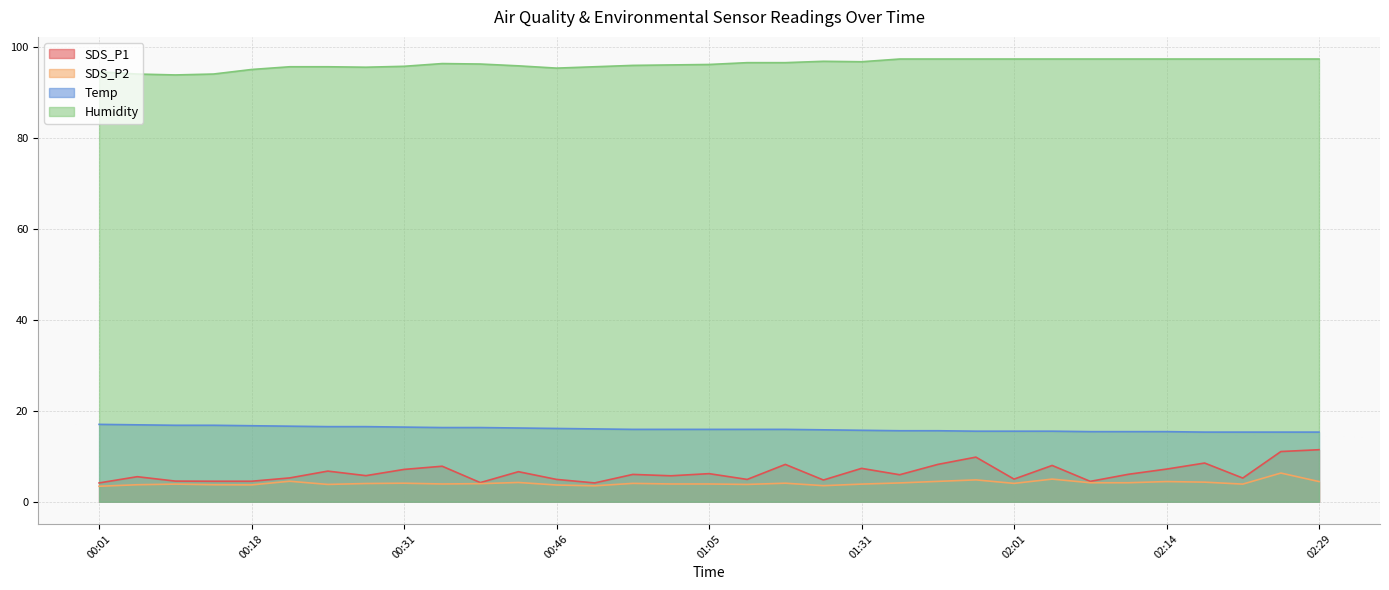

Which label corresponds to the smallest value in the chart?

00:01